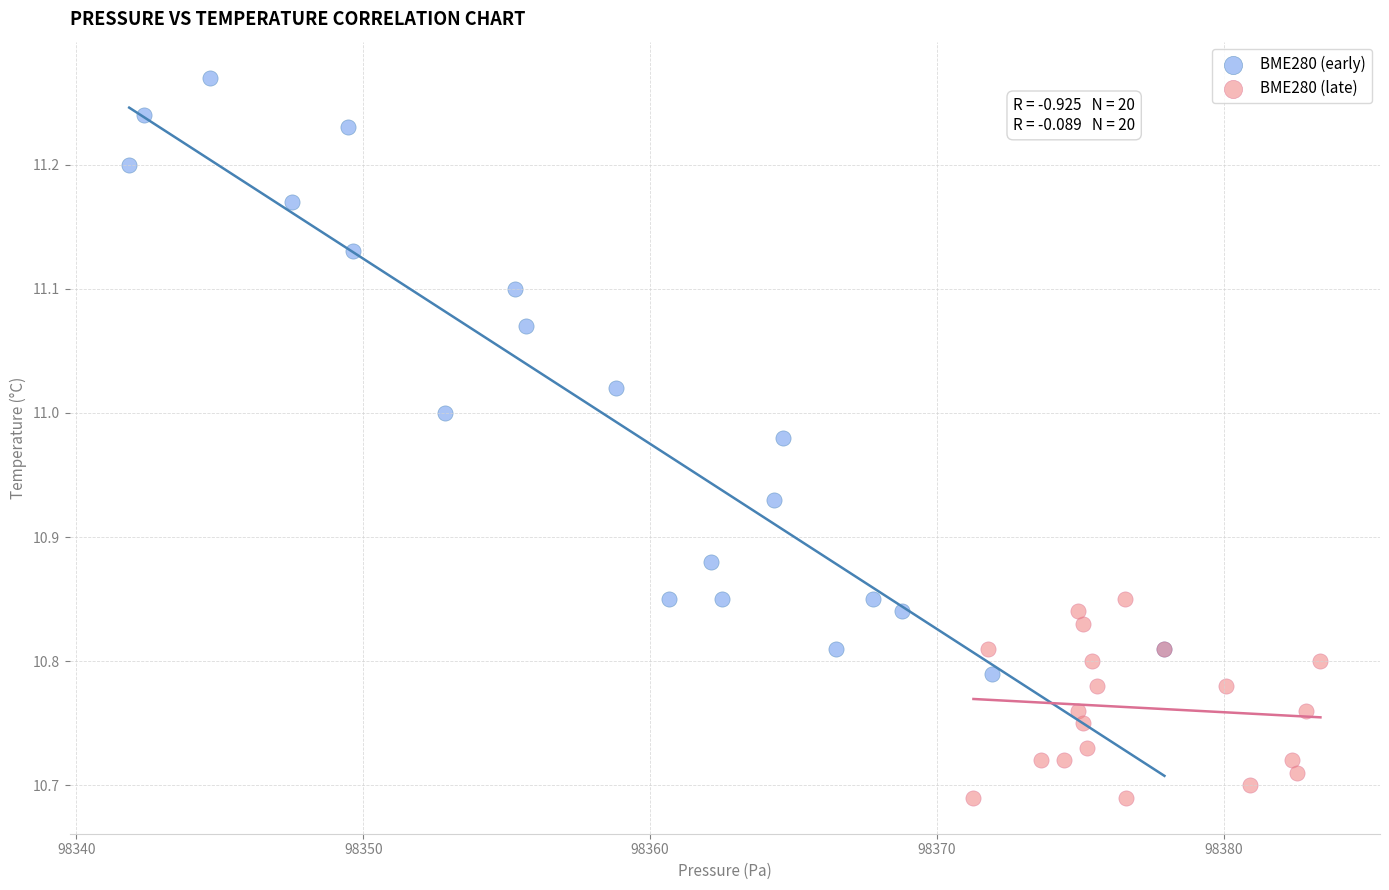

Which series reaches the minimum Y coordinate?

BME280 (late)